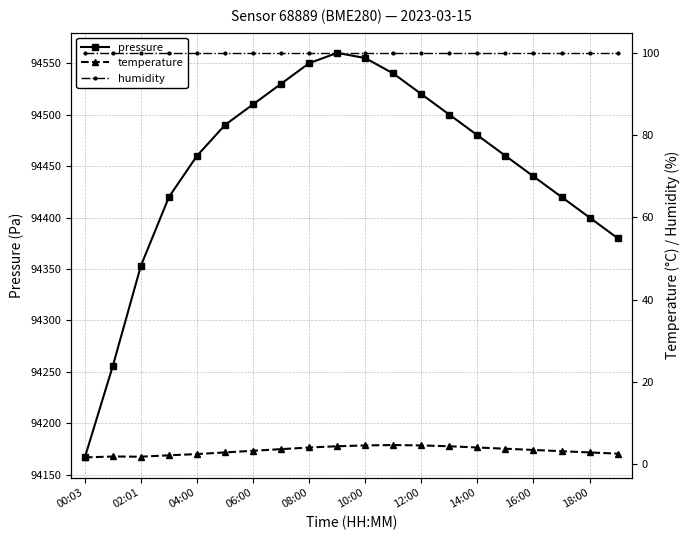

What value does the temperature series have at 17?

3.1